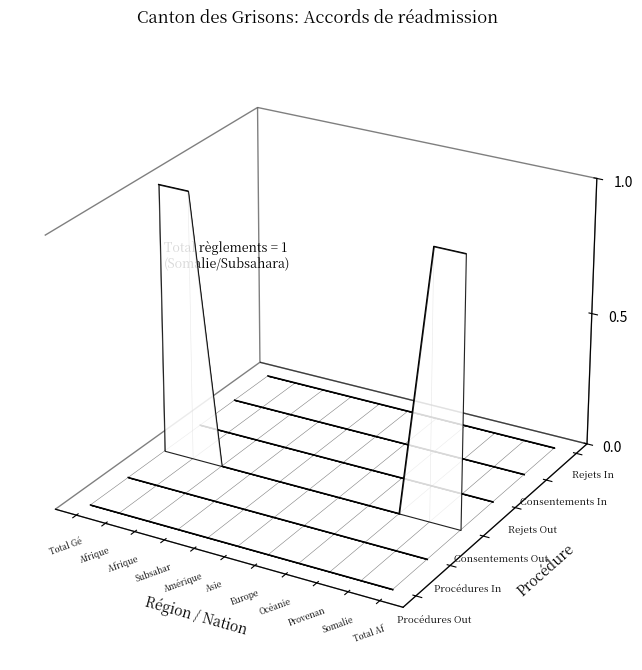

True or false: Consentements Out has more than 1 interior local peaks.

False